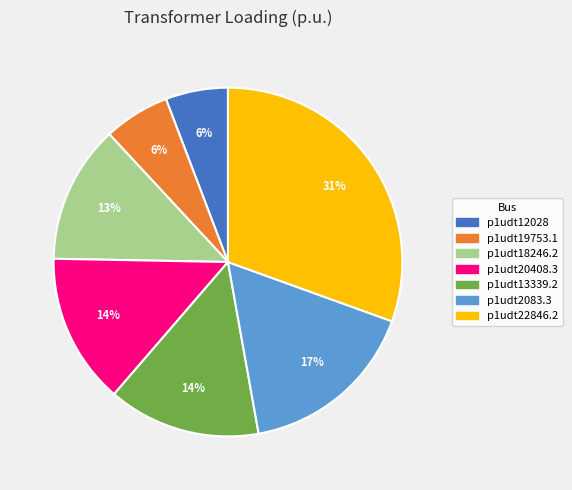

True or false: p1udt19753.1 accounts for 1% of the total.

False